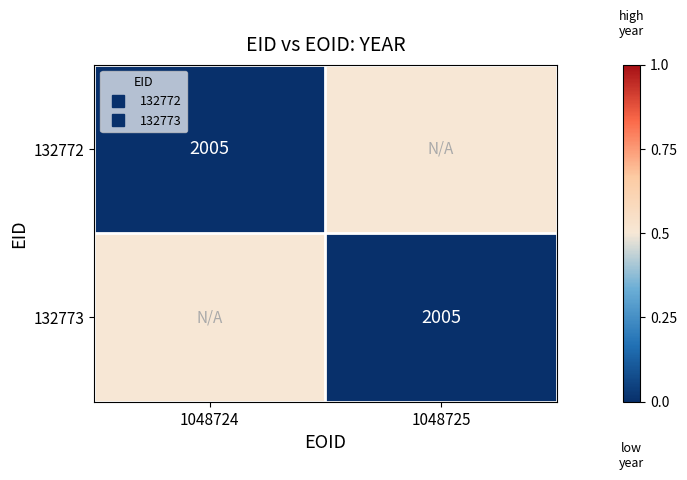

At which category is the sum across all series the highest?

1048724